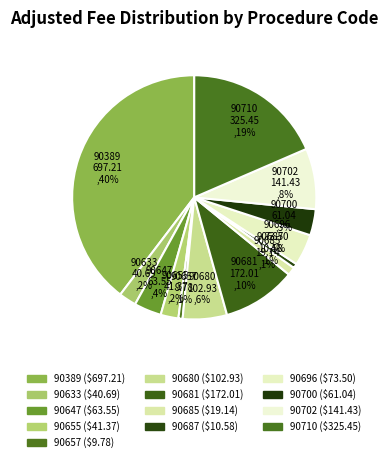

To the nearest percent, what percentage of the pie is 90685?

1%